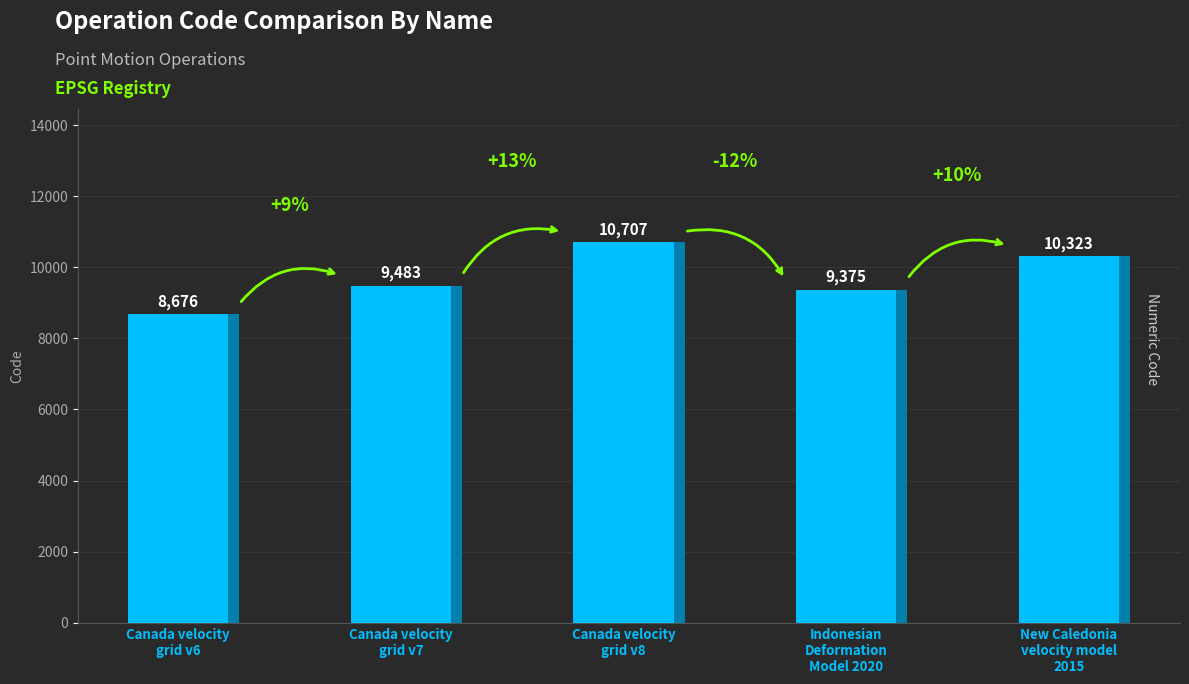

What is the sum of the values at Indonesian
Deformation
Model 2020 and New Caledonia
velocity model
2015?

19698